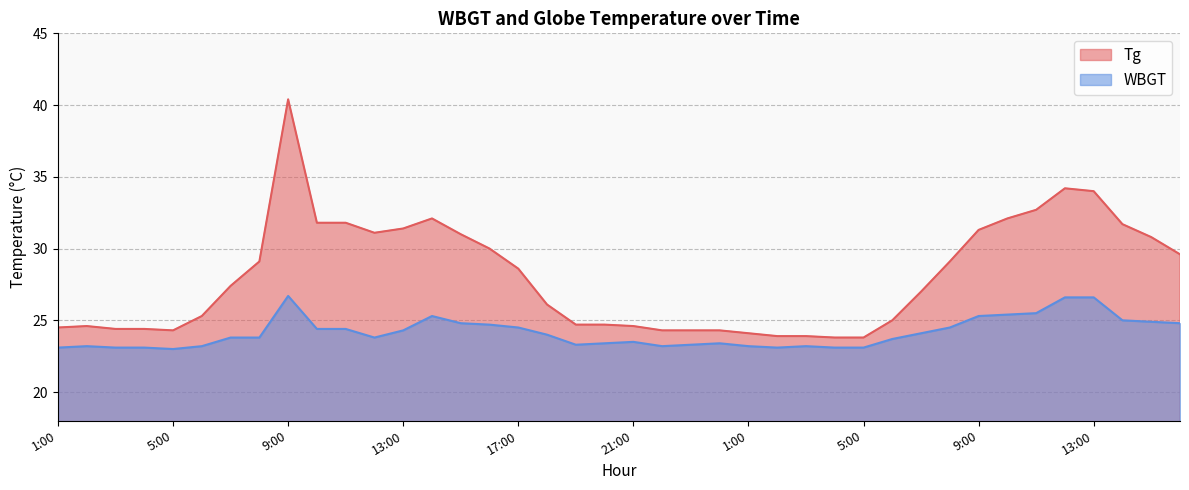

Where does the Tg series first go above 27?

7:00